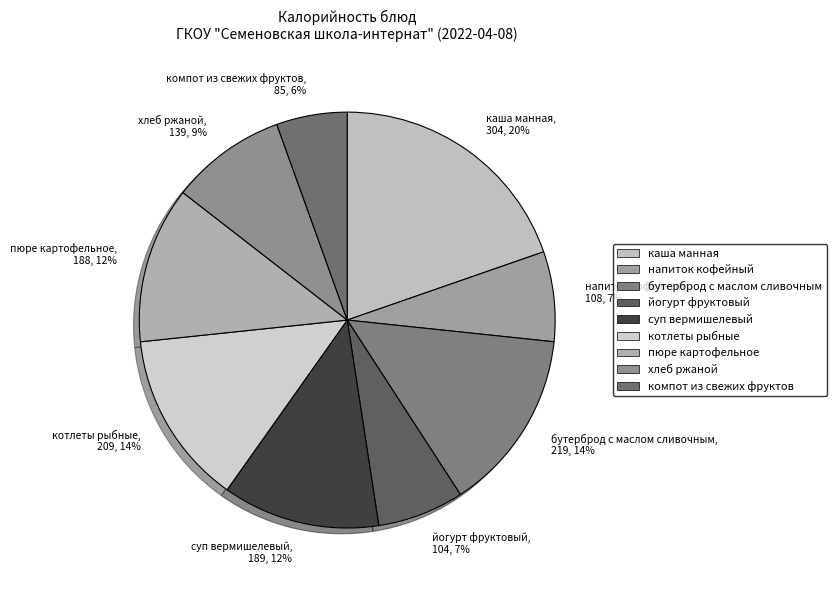

The суп вермишелевый slice represents 7% of the pie. True or false?

False